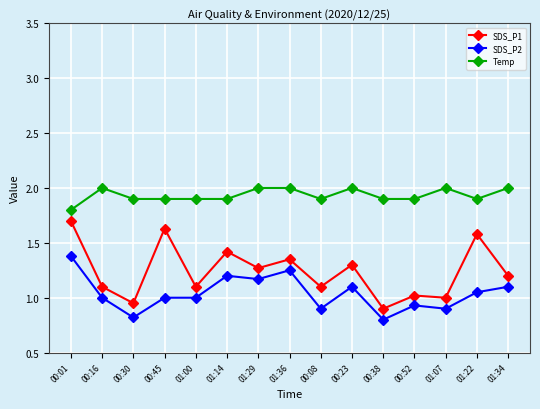

True or false: SDS_P1 and Temp cross at least once.

False